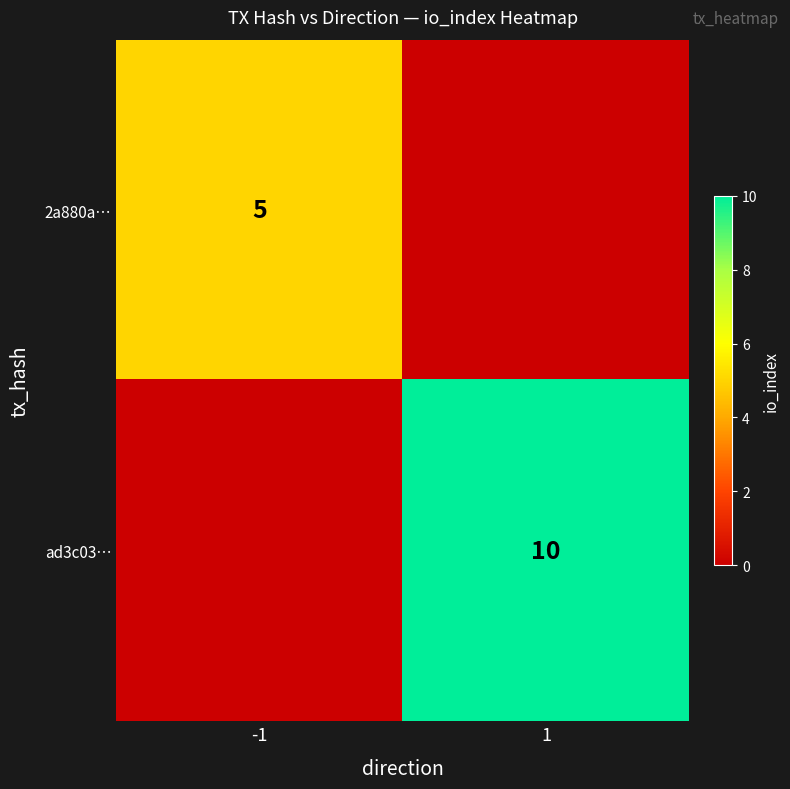

The value of 2a880a… at -1 is 8. True or false?

False